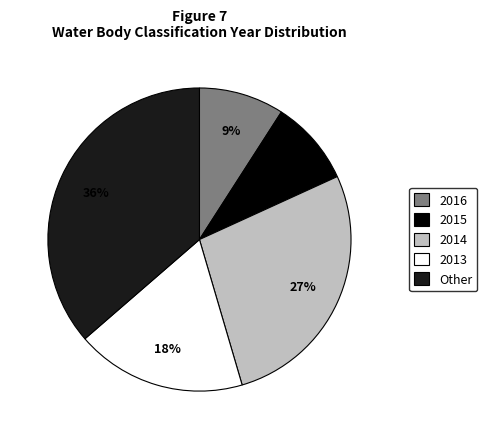

To the nearest percent, what is the difference between the largest and smallest slice percentages?

27%